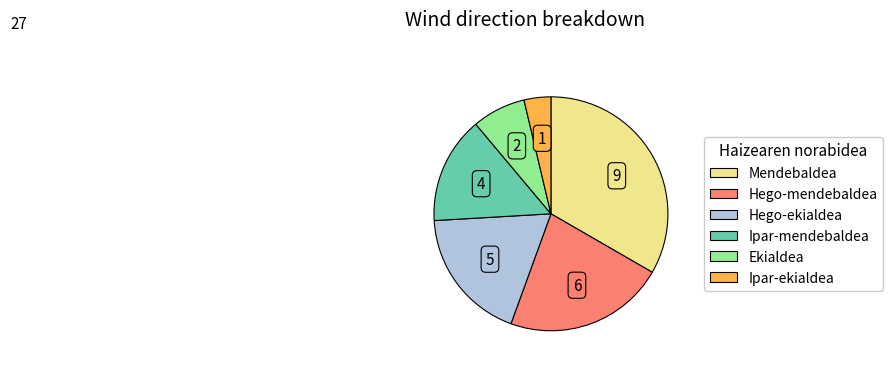

What is the ratio of the value at Ipar-mendebaldea to the value at Hego-ekialdea?

0.8